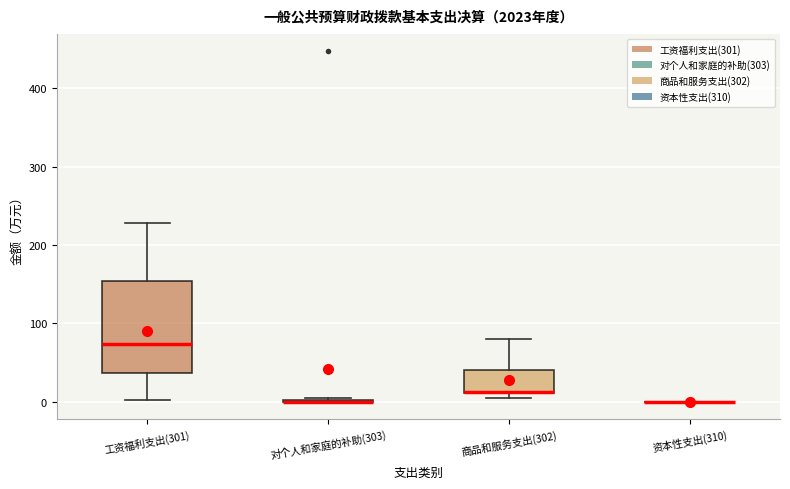

Where is the upper edge of the box for 工资福利支出(301) on the y-axis? The values are not printed on the chart, so give them approximately, as read against the axis.

150